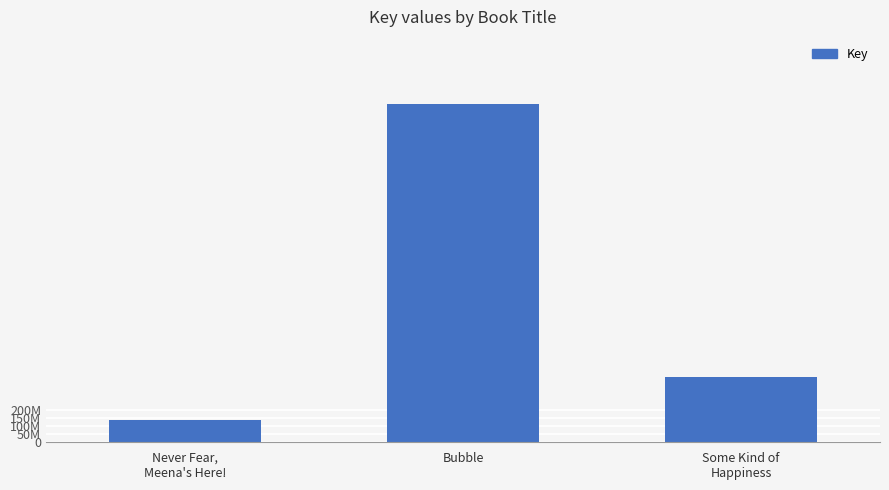

What is the difference between the maximum and minimum values?

1969438709